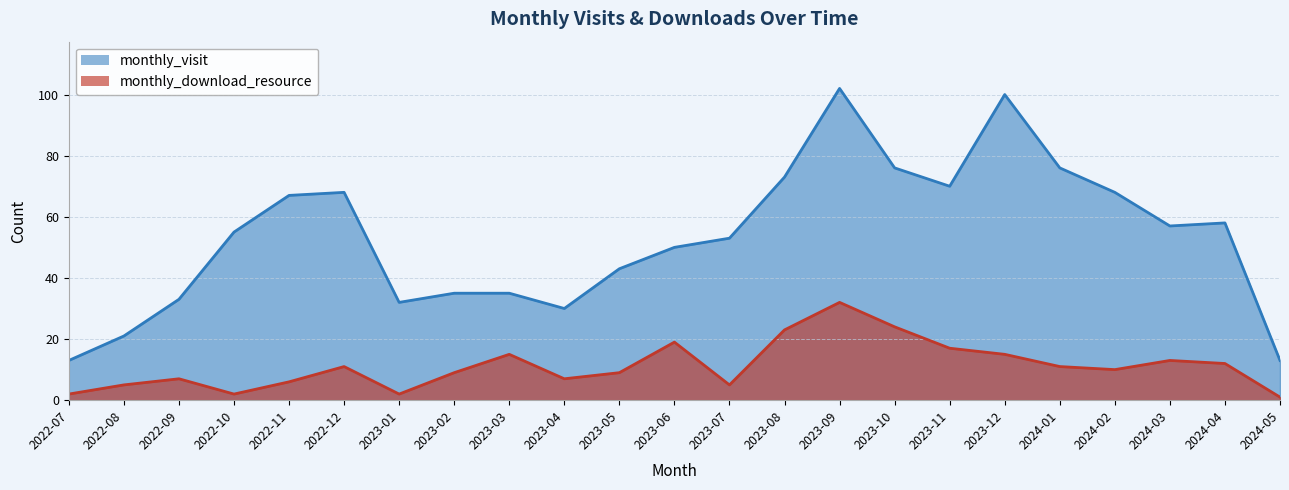

How many series are shown in this chart?

2